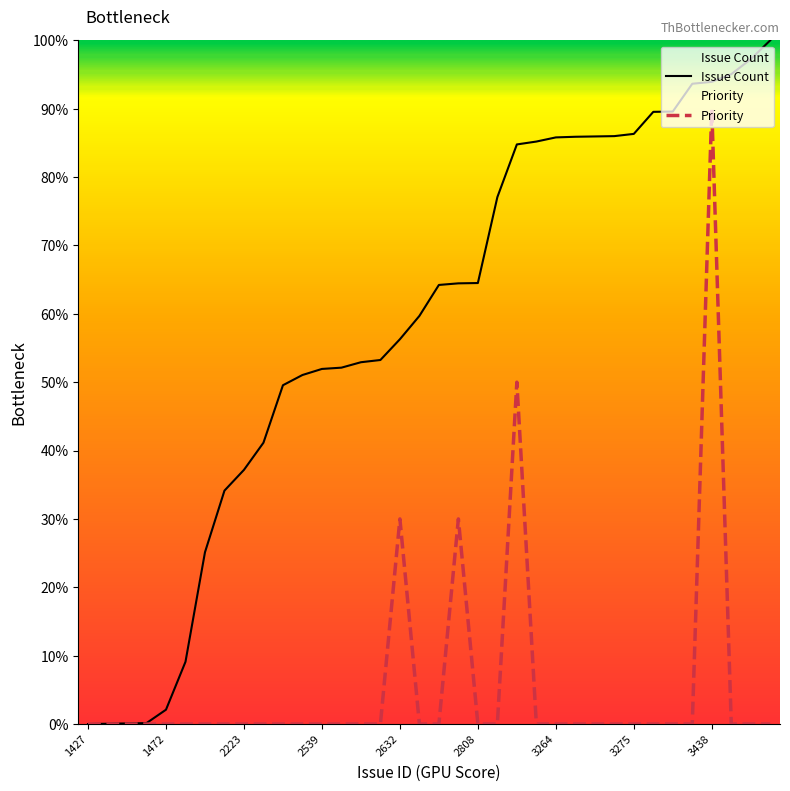

Which has a higher value, 2632 or 2158?

2632